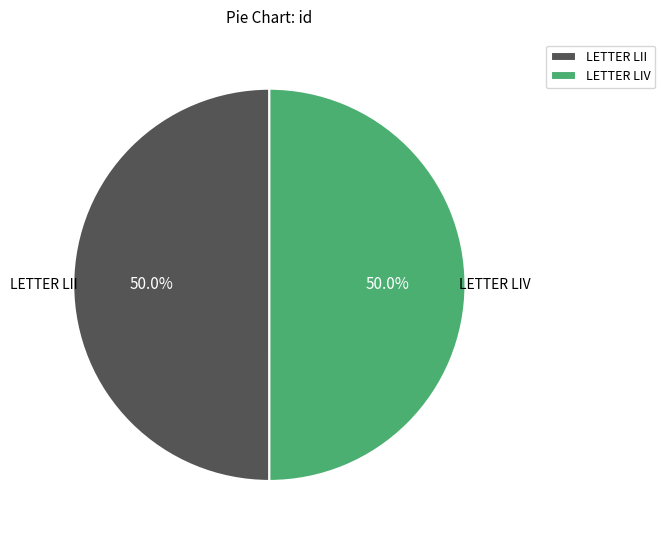

What is the ratio of the value at LETTER LII to the value at LETTER LIV?

1.0